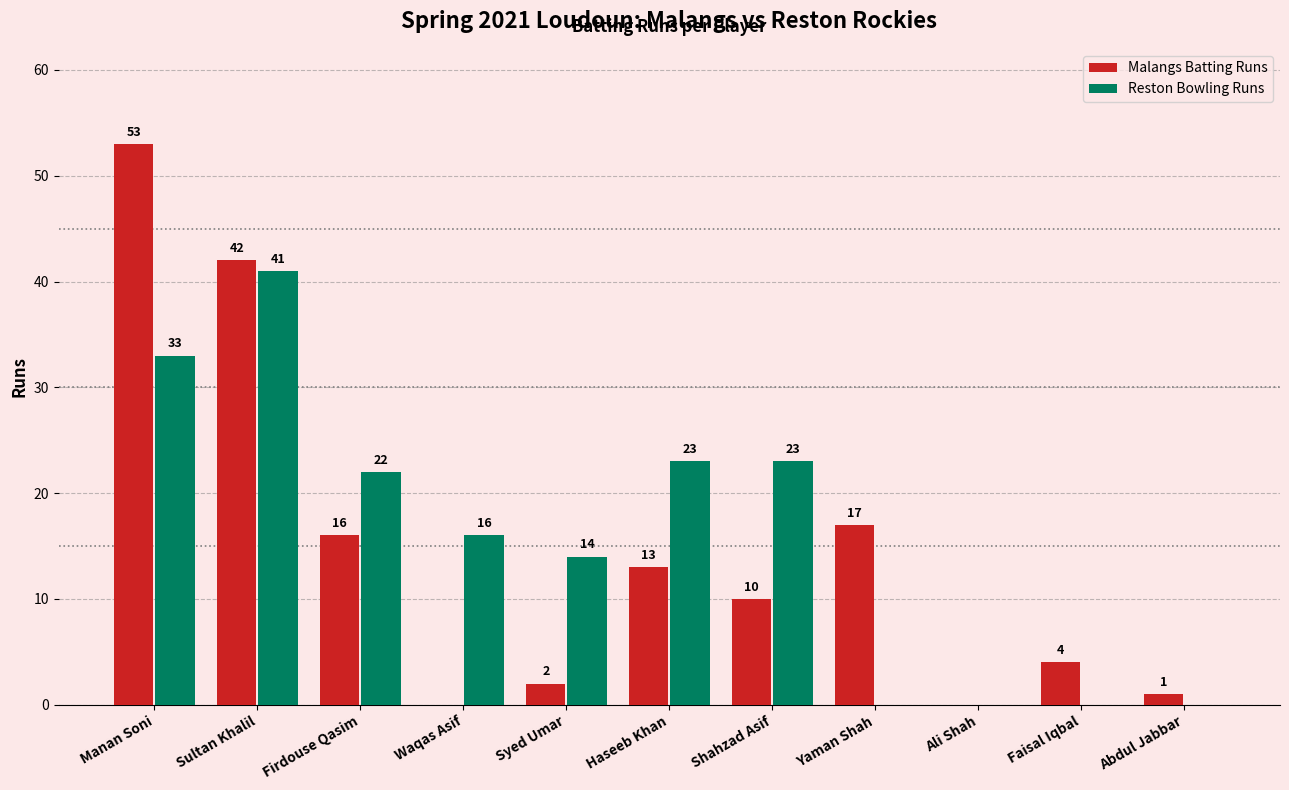

At which label is Reston Bowling Runs closest to 20?

Firdouse Qasim